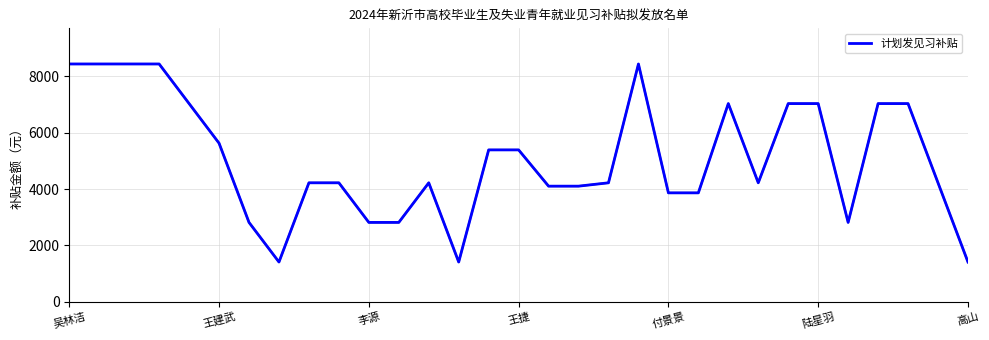

What is the difference between the maximum and minimum values?

7035